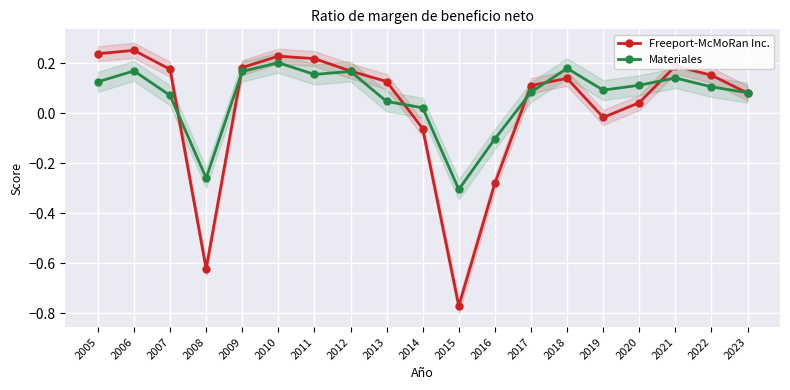

Reading right to left, list all the values displayed in this chart.

Freeport-McMoRan Inc.: 2023=0.1	2022=0.2	2021=0.2	2020=0.0	2019=-0.0	2018=0.1	2017=0.1	2016=-0.3	2015=-0.8	2014=-0.1	2013=0.1	2012=0.2	2011=0.2	2010=0.2	2009=0.2	2008=-0.6	2007=0.2	2006=0.3	2005=0.2
Materiales: 2023=0.1	2022=0.1	2021=0.1	2020=0.1	2019=0.1	2018=0.2	2017=0.1	2016=-0.1	2015=-0.3	2014=0.0	2013=0.0	2012=0.2	2011=0.2	2010=0.2	2009=0.2	2008=-0.3	2007=0.1	2006=0.2	2005=0.1